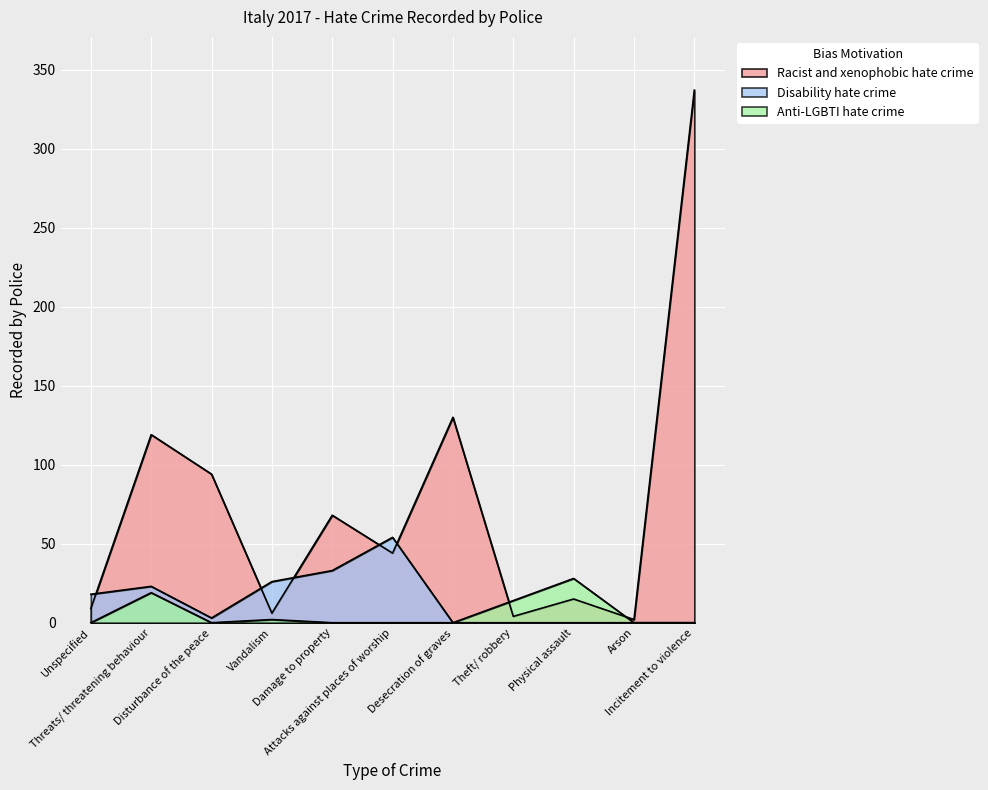

True or false: Anti-LGBTI hate crime has more than 2 interior local peaks.

True